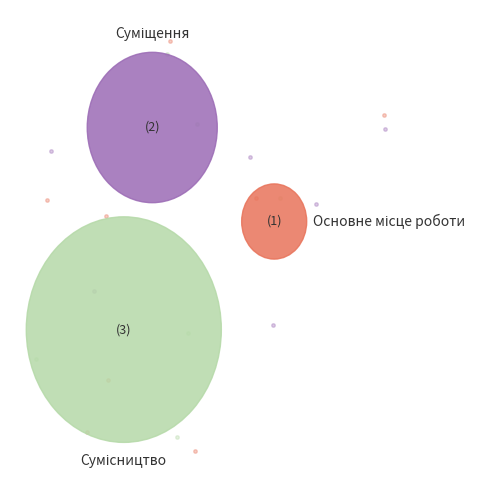

To the nearest percent, what portion does Суміщення represent?

33%